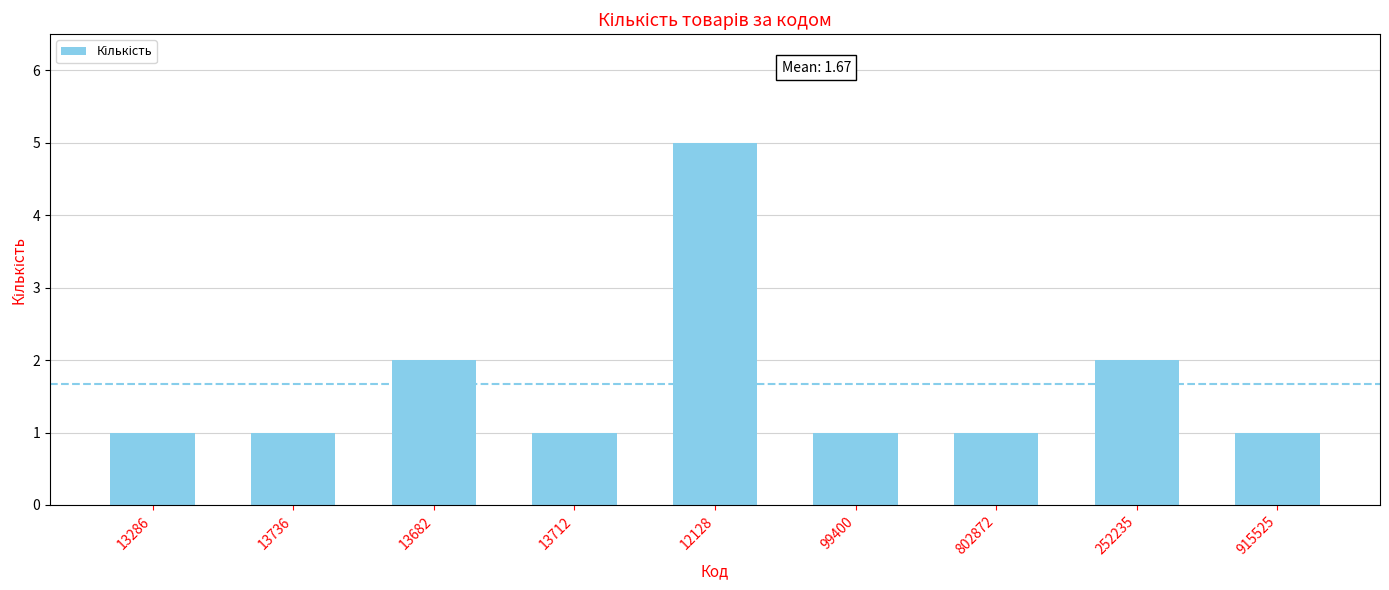

Approximately how many times larger is the value at 252235 compared to 802872?

2.0